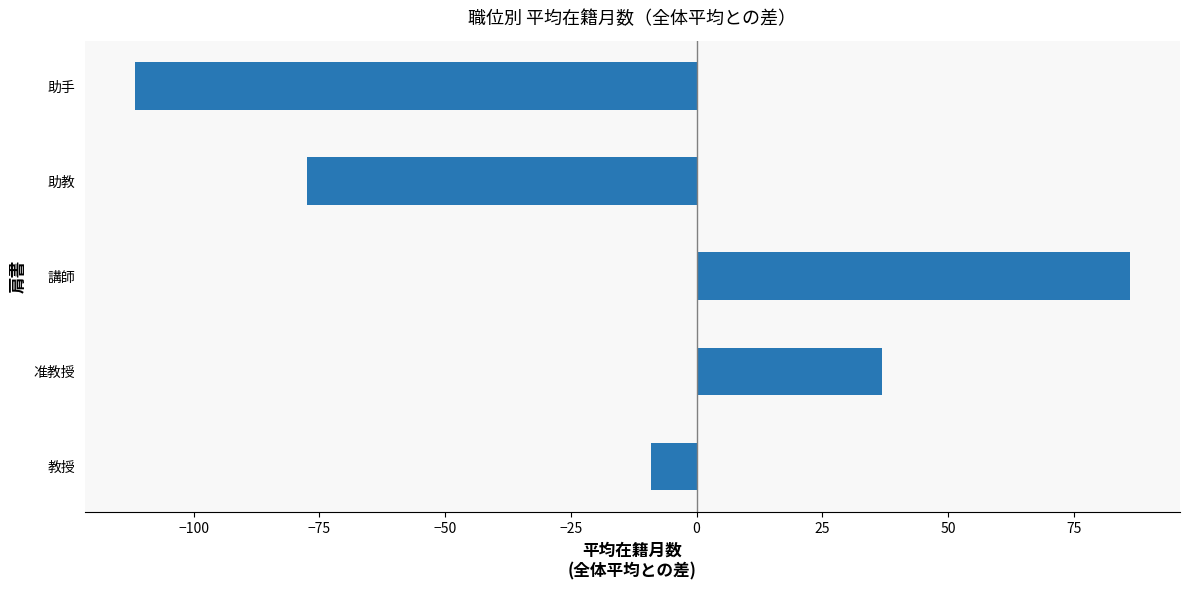

How many data points are less than -9?

3